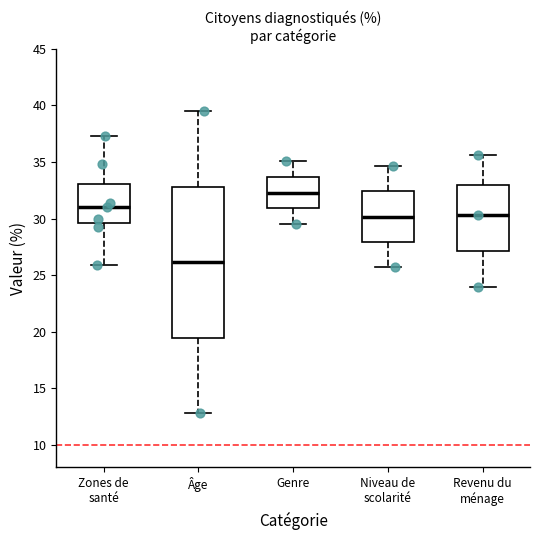

Which box is the tallest, from its lower edge to its upper edge?

Âge